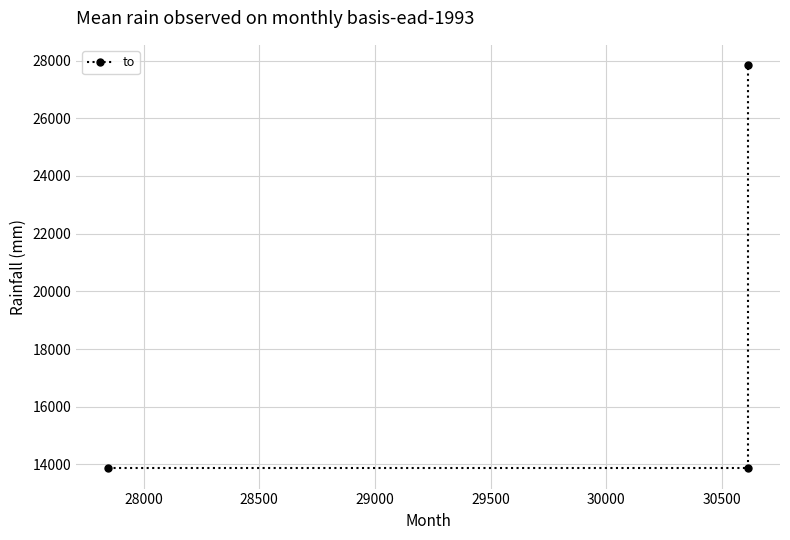

Reading right to left, list all the values displayed in this chart.

27847	13862	13862